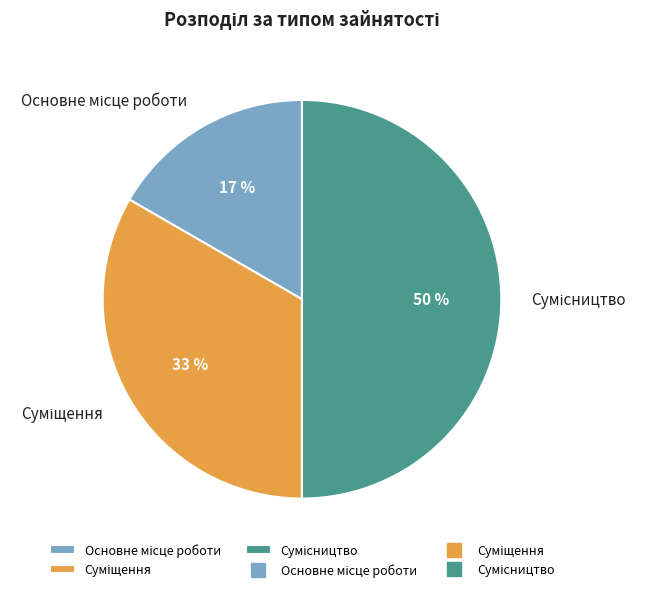

To the nearest percent, what is the average slice percentage?

33%